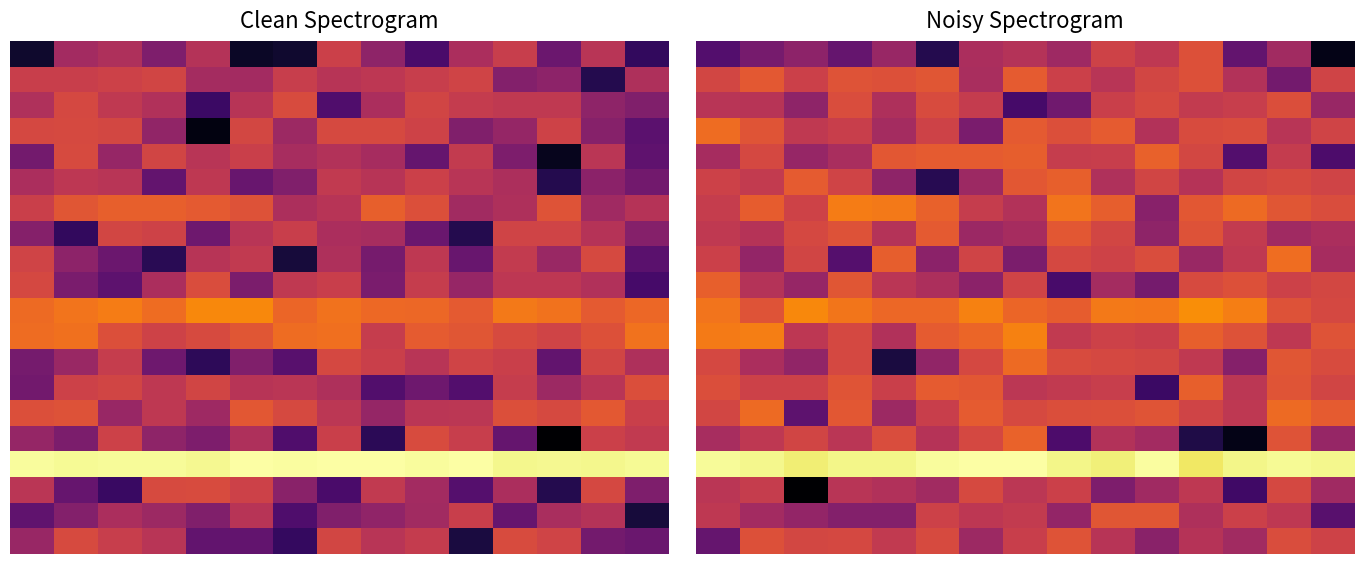

What is the minimum value shown in the chart?

1.8